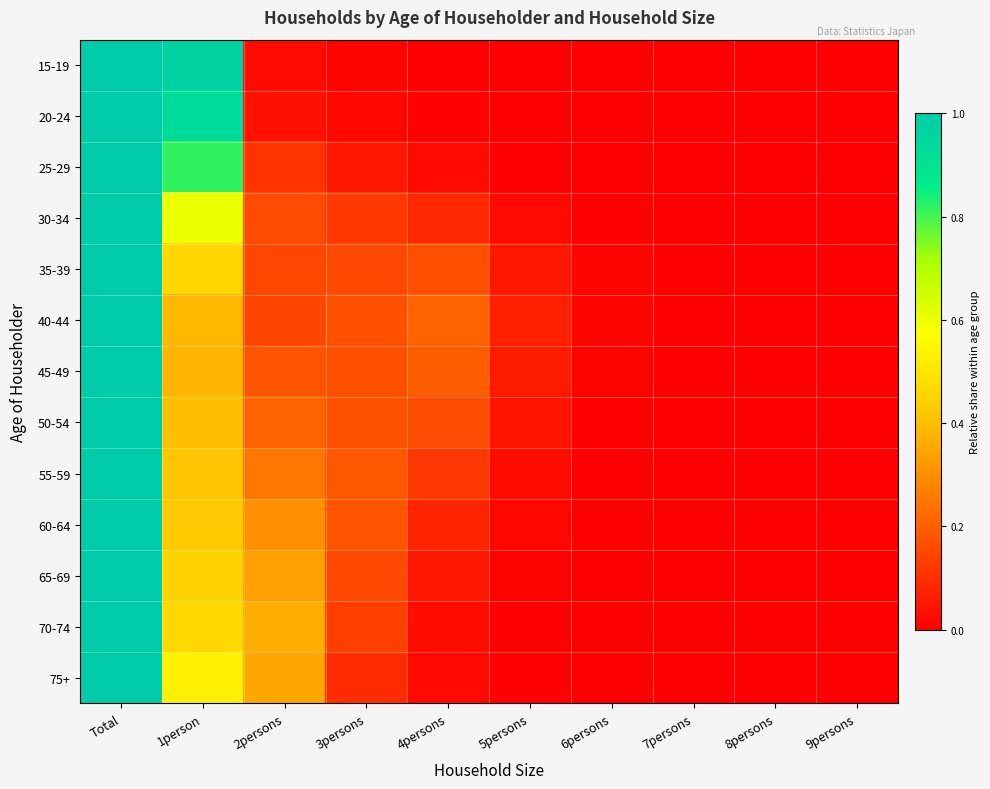

Reading left to right, transcribe all the data shown in this chart.

15-19: Total=1.0	1person=1.0	2persons=0.0	3persons=0.0	4persons=0.0	5persons=0.0	6persons=0.0	7persons=0.0	8persons=0.0	9persons=0.0
20-24: Total=1.0	1person=0.9	2persons=0.0	3persons=0.0	4persons=0.0	5persons=0.0	6persons=0.0	7persons=0.0	8persons=0.0	9persons=0.0
25-29: Total=1.0	1person=0.8	2persons=0.1	3persons=0.1	4persons=0.0	5persons=0.0	6persons=0.0	7persons=0.0	8persons=0.0	9persons=0.0
30-34: Total=1.0	1person=0.6	2persons=0.2	3persons=0.1	4persons=0.1	5persons=0.0	6persons=0.0	7persons=0.0	8persons=0.0	9persons=0.0
35-39: Total=1.0	1person=0.5	2persons=0.2	3persons=0.2	4persons=0.2	5persons=0.1	6persons=0.0	7persons=0.0	8persons=0.0	9persons=0.0
40-44: Total=1.0	1person=0.4	2persons=0.1	3persons=0.2	4persons=0.2	5persons=0.1	6persons=0.0	7persons=0.0	8persons=0.0	9persons=0.0
45-49: Total=1.0	1person=0.4	2persons=0.2	3persons=0.2	4persons=0.2	5persons=0.1	6persons=0.0	7persons=0.0	8persons=0.0	9persons=0.0
50-54: Total=1.0	1person=0.4	2persons=0.2	3persons=0.2	4persons=0.2	5persons=0.0	6persons=0.0	7persons=0.0	8persons=0.0	9persons=0.0
55-59: Total=1.0	1person=0.4	2persons=0.3	3persons=0.2	4persons=0.1	5persons=0.0	6persons=0.0	7persons=0.0	8persons=0.0	9persons=0.0
60-64: Total=1.0	1person=0.4	2persons=0.3	3persons=0.2	4persons=0.1	5persons=0.0	6persons=0.0	7persons=0.0	8persons=0.0	9persons=0.0
65-69: Total=1.0	1person=0.4	2persons=0.3	3persons=0.2	4persons=0.1	5persons=0.0	6persons=0.0	7persons=0.0	8persons=0.0	9persons=0.0
70-74: Total=1.0	1person=0.5	2persons=0.4	3persons=0.1	4persons=0.0	5persons=0.0	6persons=0.0	7persons=0.0	8persons=0.0	9persons=0.0
75+: Total=1.0	1person=0.5	2persons=0.4	3persons=0.1	4persons=0.0	5persons=0.0	6persons=0.0	7persons=0.0	8persons=0.0	9persons=0.0